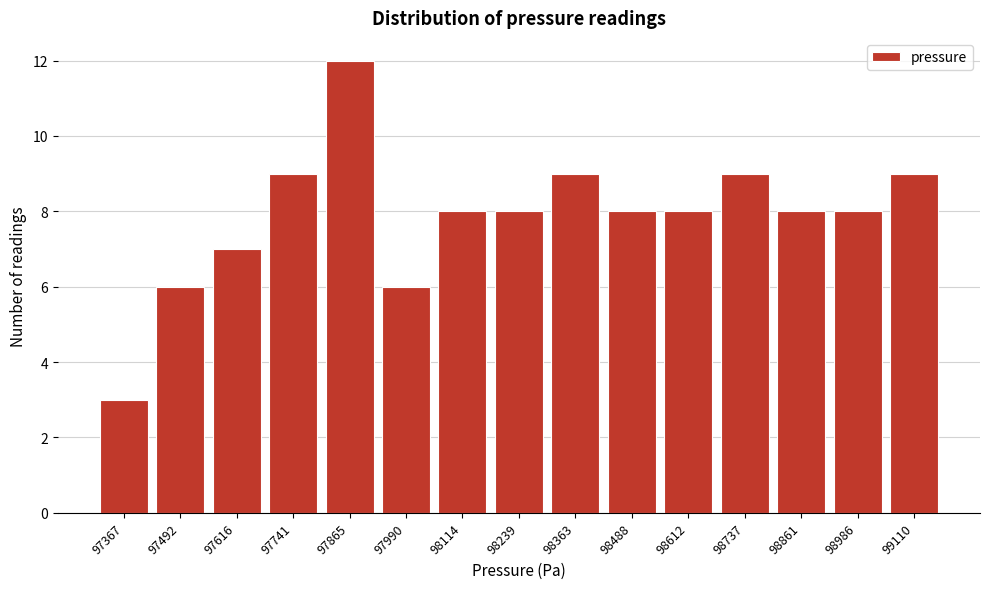

Reading left to right, what are all the values shown in this chart?

3	6	7	9	12	6	8	8	9	8	8	9	8	8	9